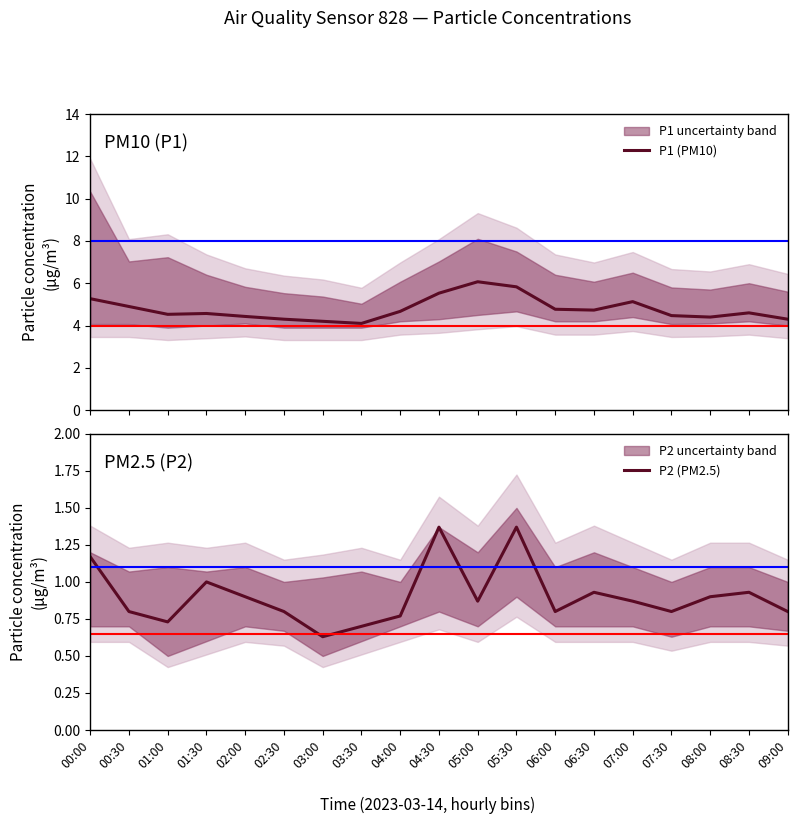

What is the label of the 16th point from the right?

01:30